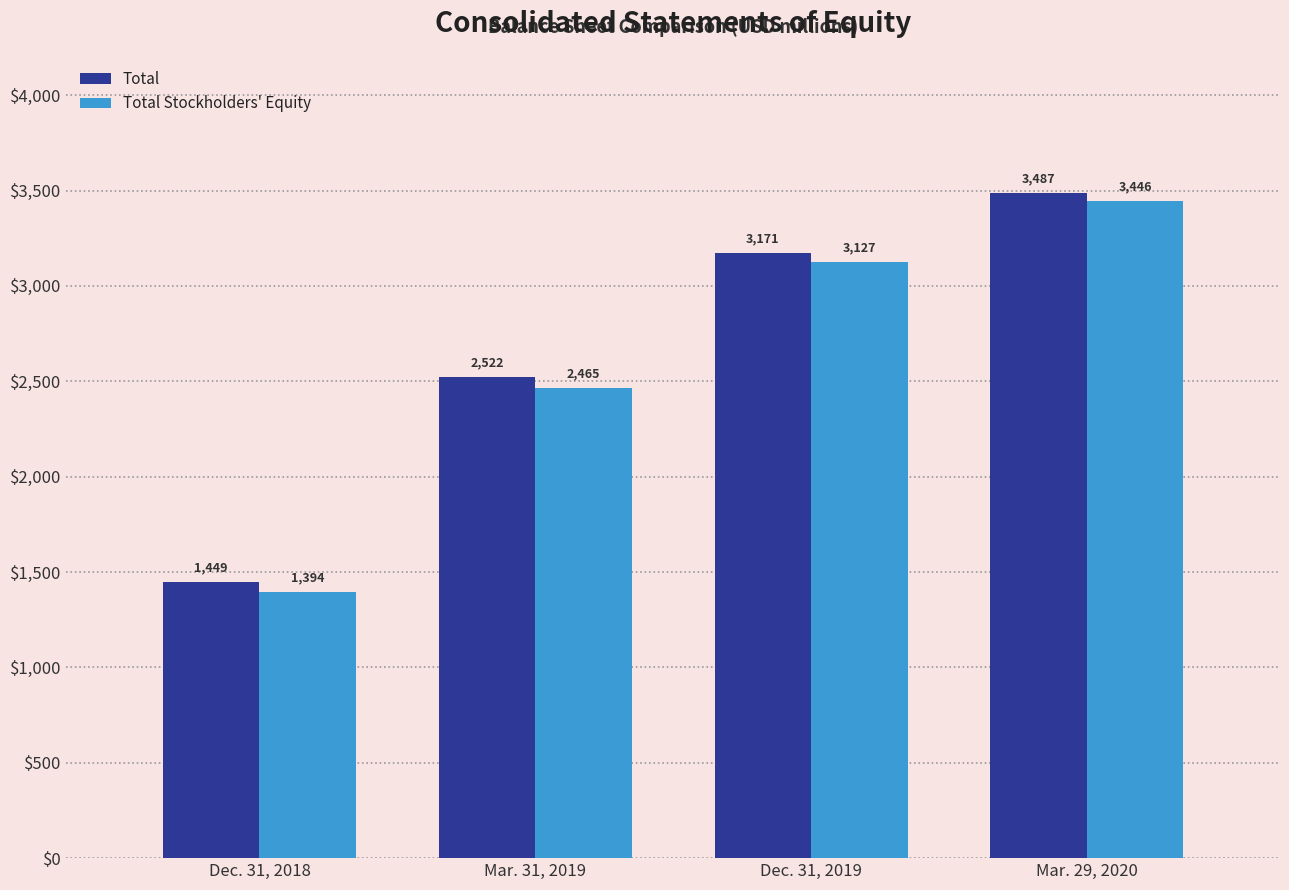

Reading left to right, transcribe all the data shown in this chart.

Total: 1449	2522	3171	3487
Total Stockholders' Equity: 1394	2465	3127	3446